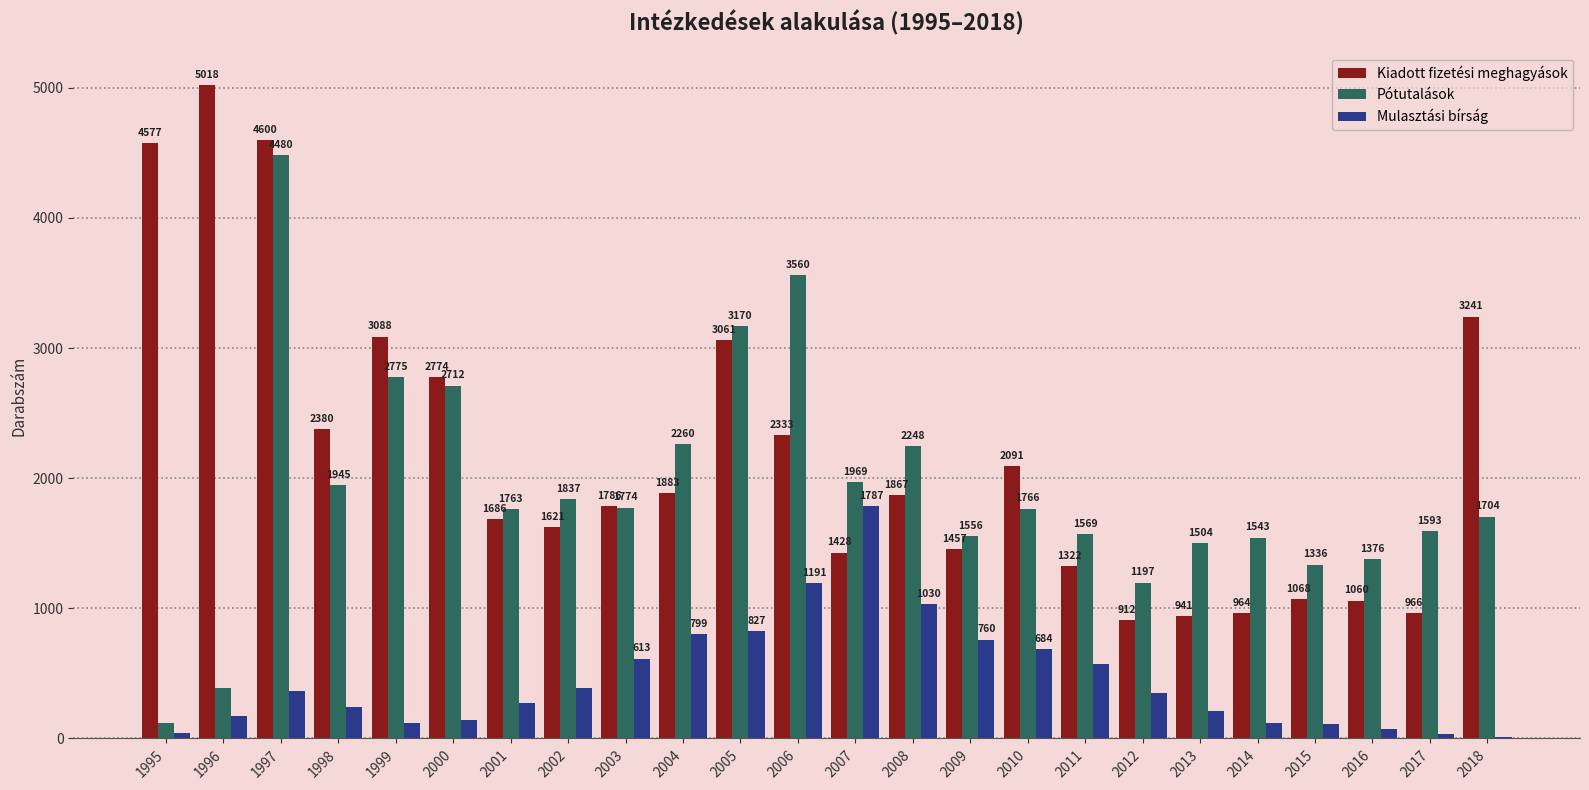

What is the sum of the Pótutalások values at 2017 and 2001?

3356